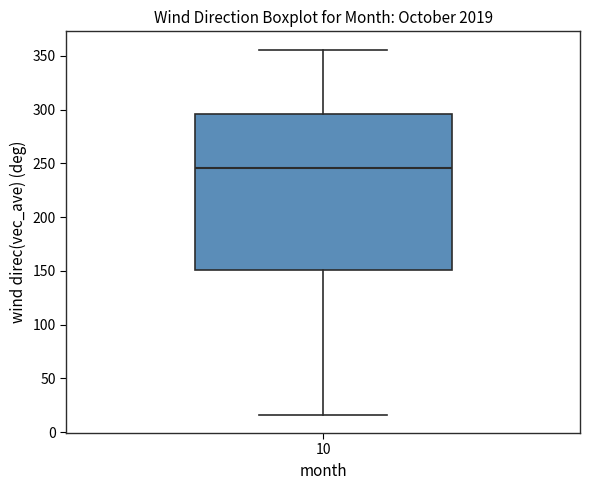

Where is the upper edge of the box at x = 10 on the y-axis? The values are not printed on the chart, so give them approximately, as read against the axis.

295